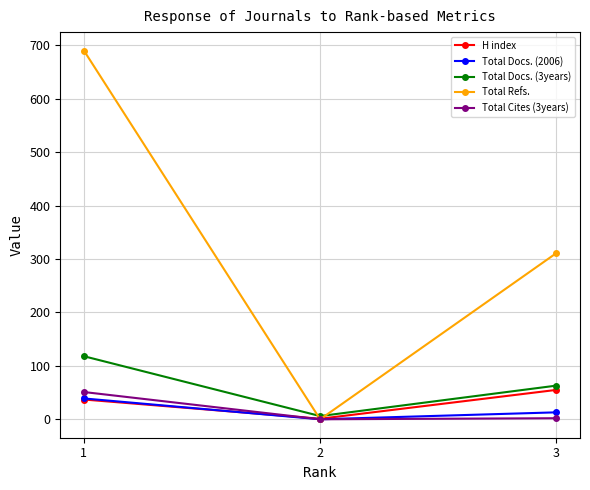

How many data points in Total Cites (3years) are less than 2?

1